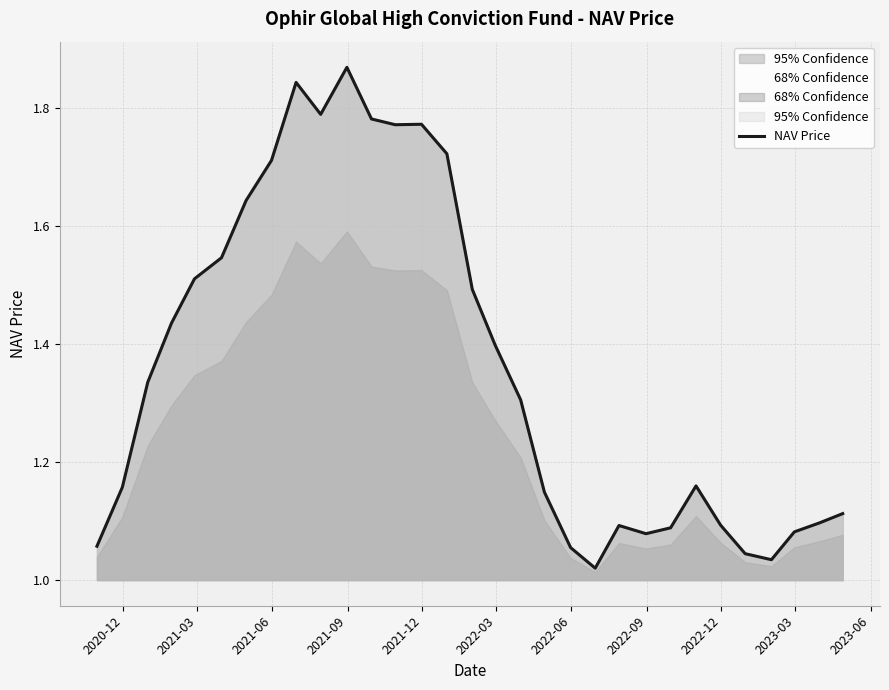

Reading left to right, list all the values displayed in this chart.

1.1	1.2	1.3	1.4	1.5	1.5	1.6	1.7	1.8	1.8	1.9	1.8	1.8	1.8	1.7	1.5	1.4	1.3	1.1	1.1	1.0	1.1	1.1	1.1	1.2	1.1	1.0	1.0	1.1	1.1	1.1